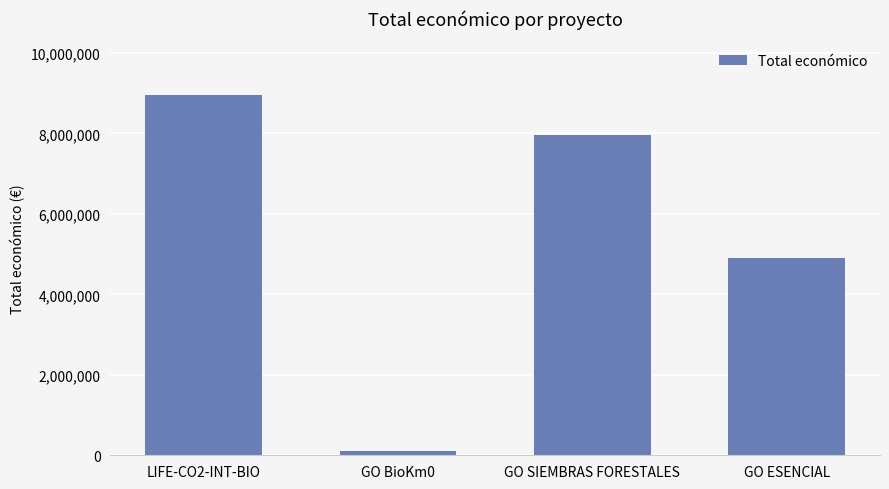

Are the bars horizontal?

No